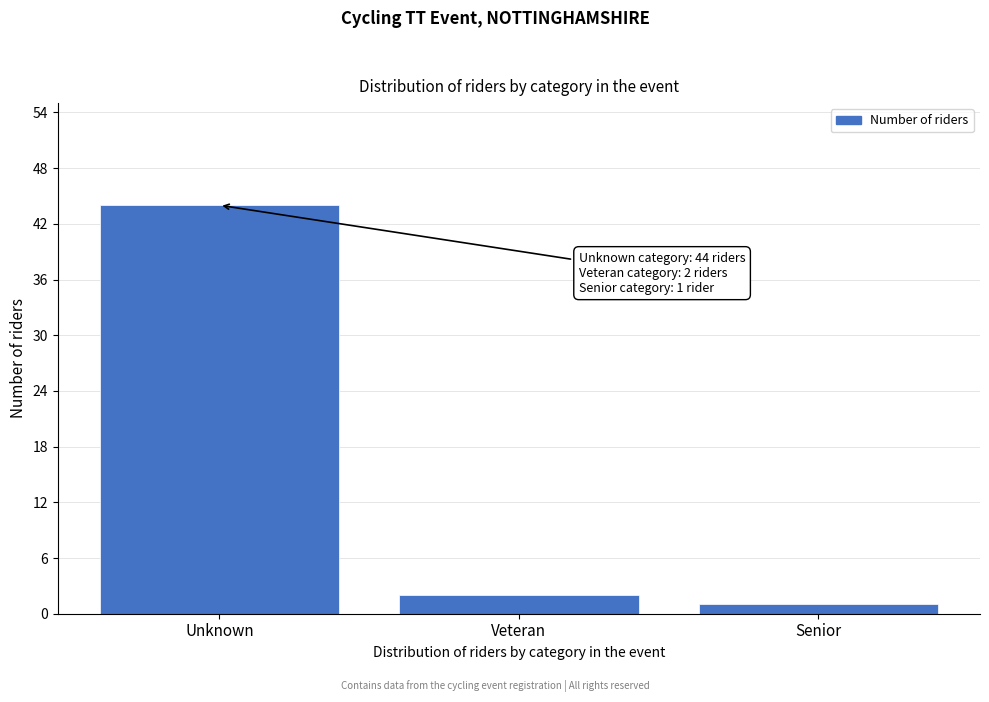

Reading left to right, list all the values displayed in this chart.

Unknown=44	Veteran=2	Senior=1